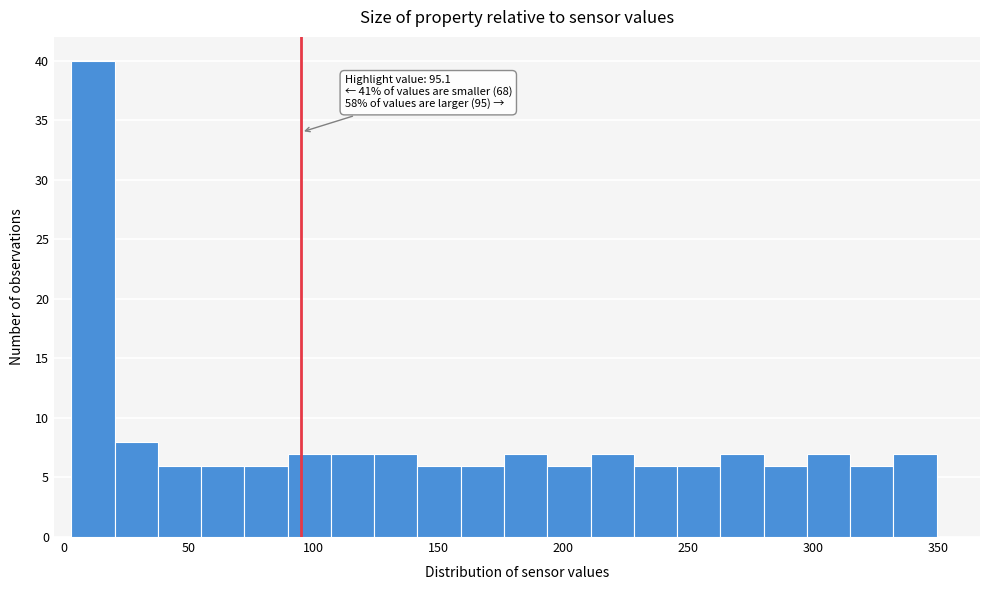

Read against the x-axis, roughly where is the centre of the tallest bar?

10